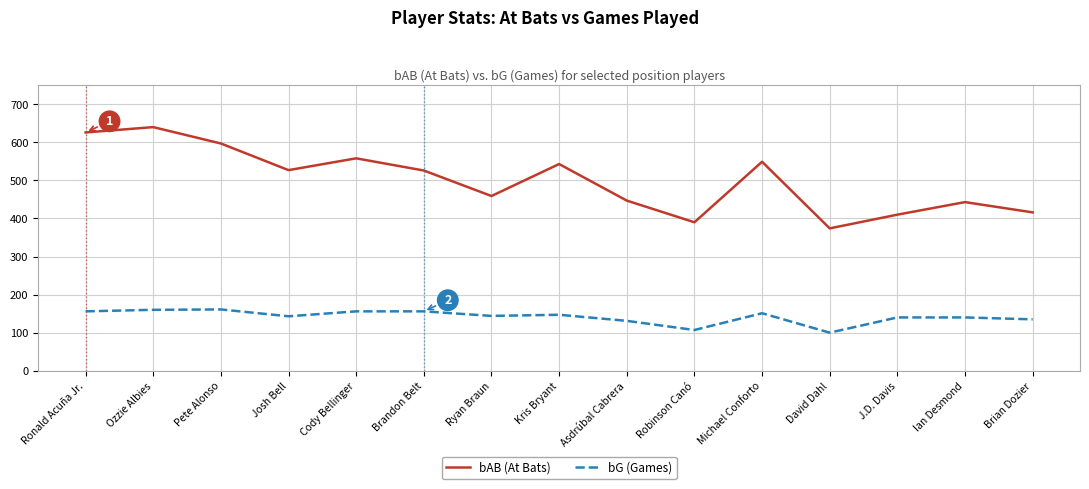

How many lines are shown in the chart?

2